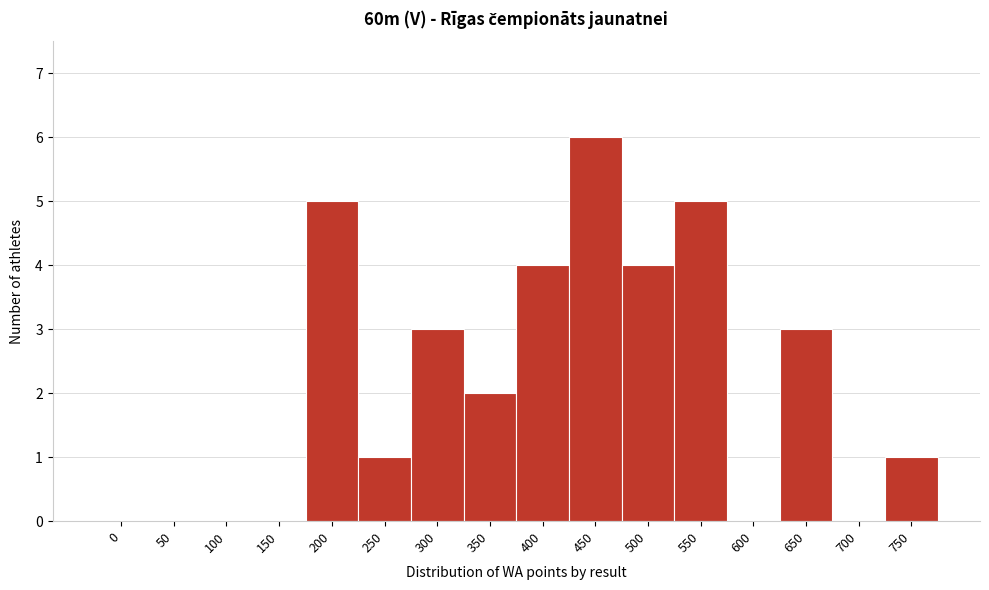

Reading right to left, extract all data points from this chart.

750=1	700=0	650=3	600=0	550=5	500=4	450=6	400=4	350=2	300=3	250=1	200=5	150=0	100=0	50=0	0=0